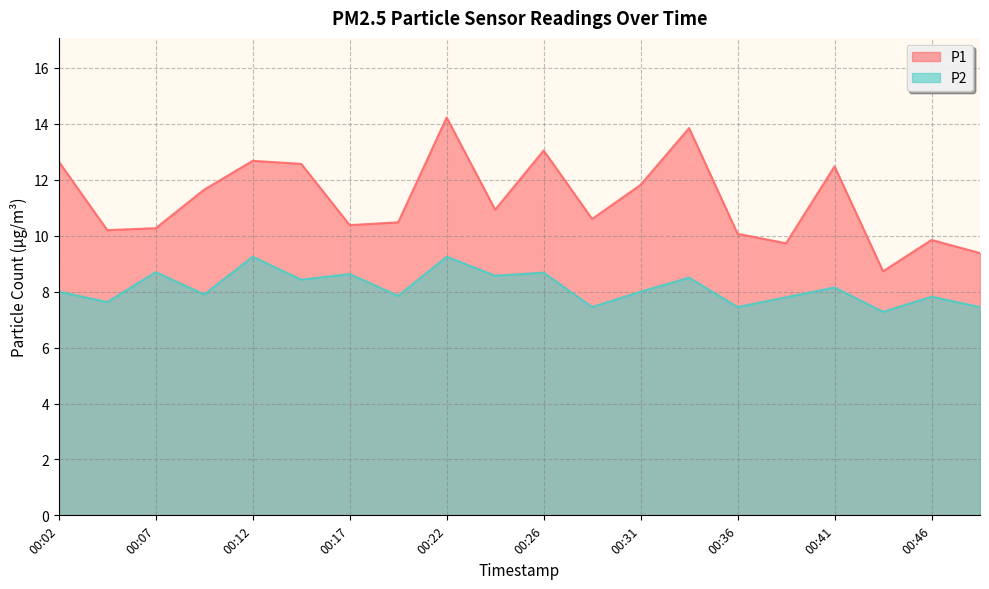

Where does the P1 series first go above 10?

00:02